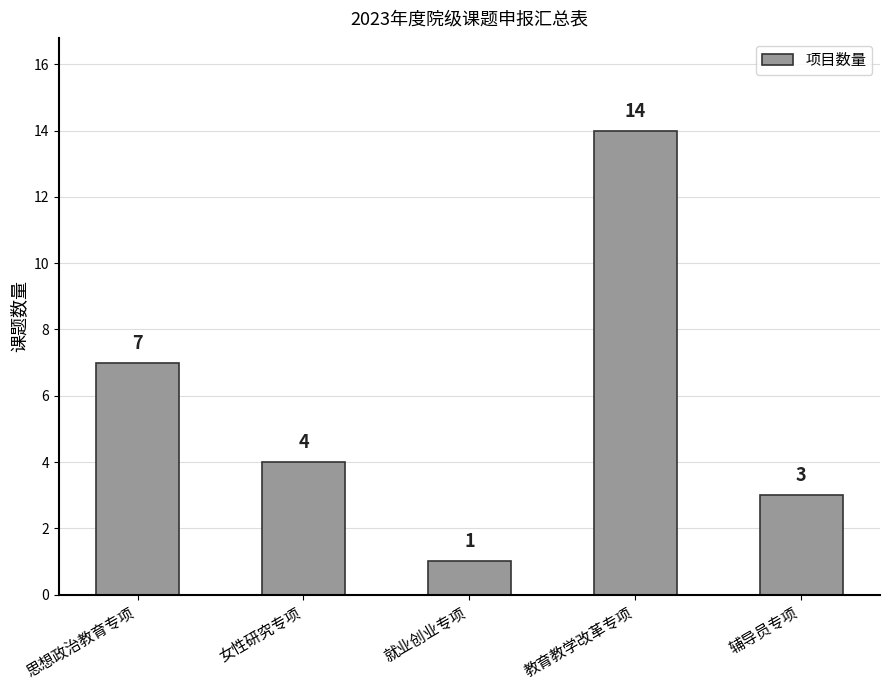

Does the chart contain stacked bars?

No